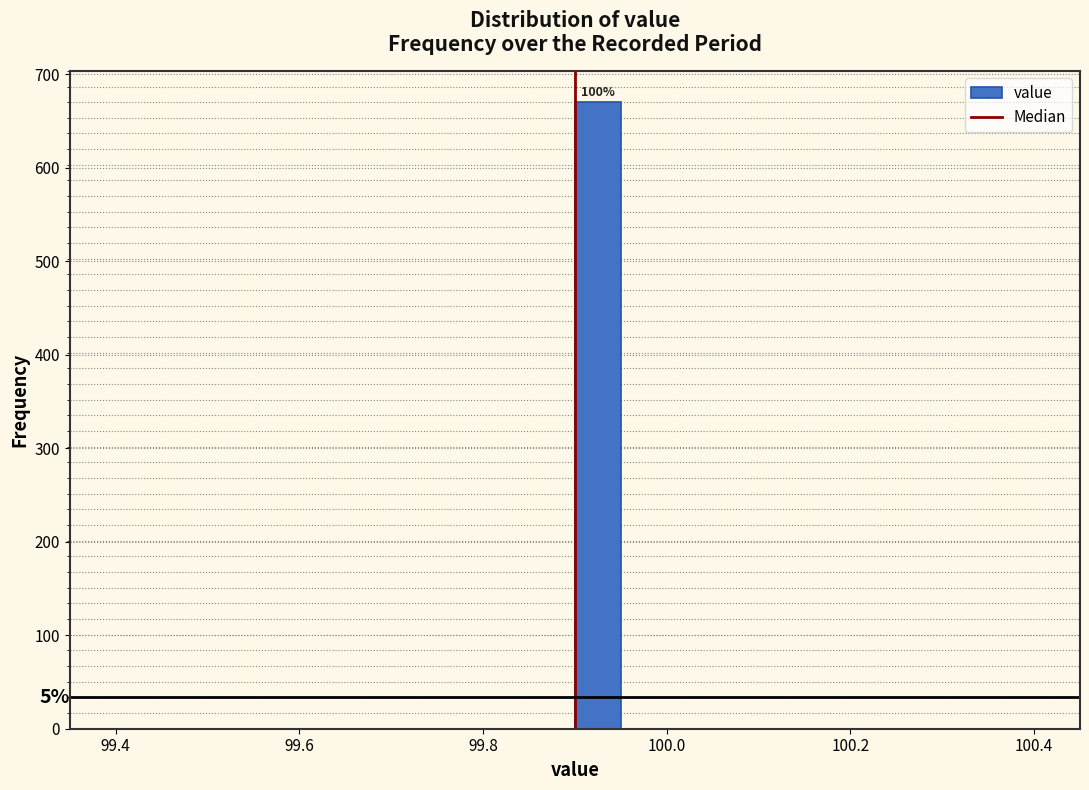

Read against the x-axis, roughly where is the centre of the tallest bar?

99.92